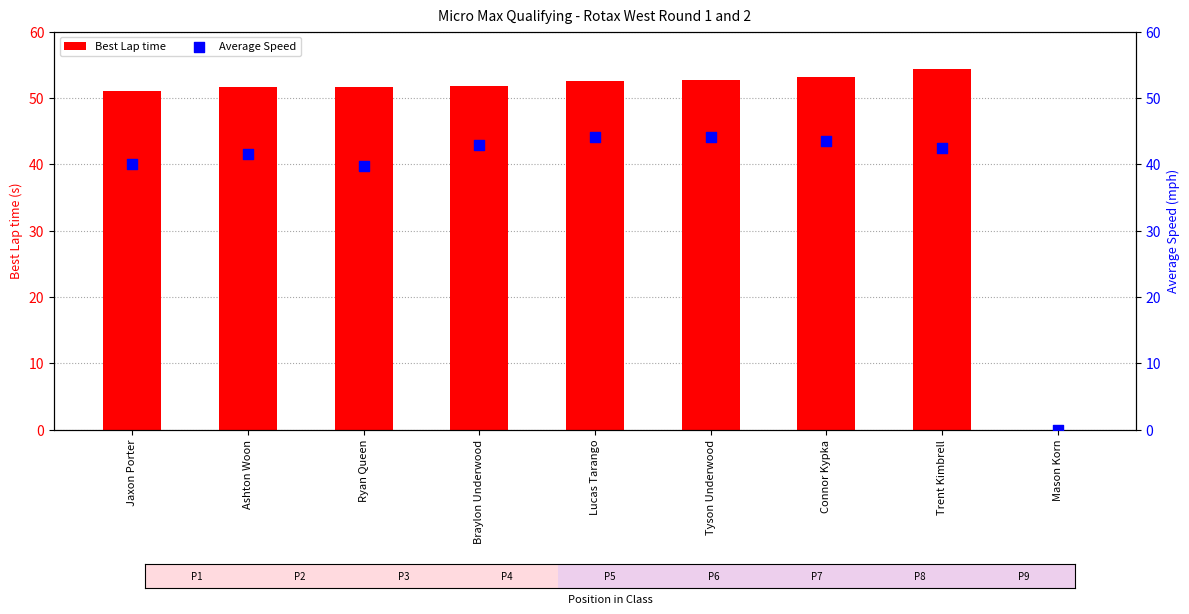

Which series has the largest total across all categories?

Best Lap time